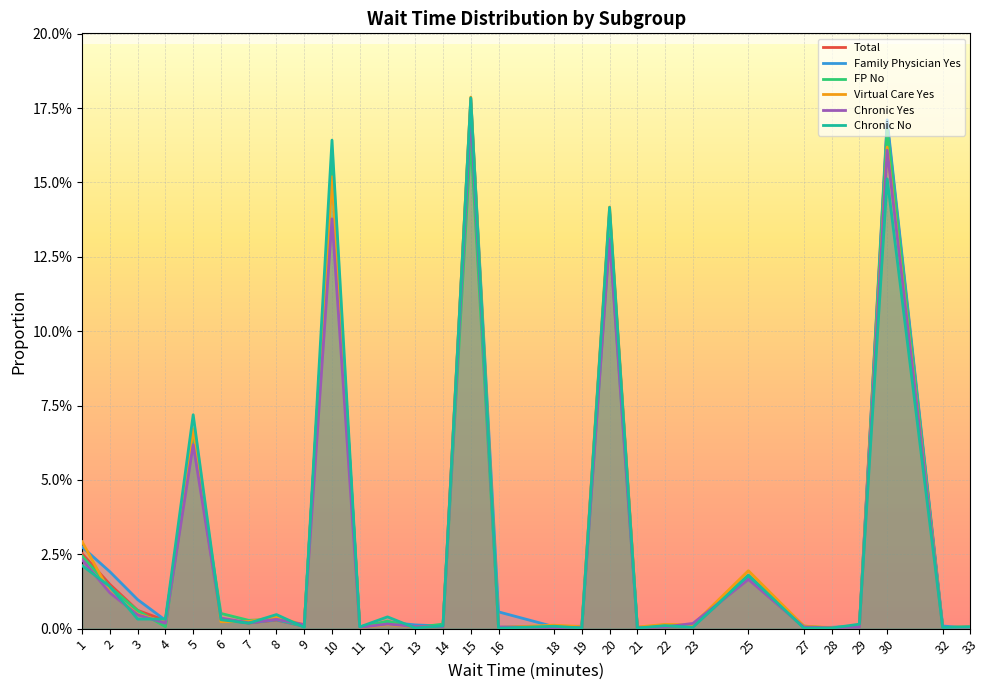

The value of Virtual Care Yes at 27 is 0.0. True or false?

False